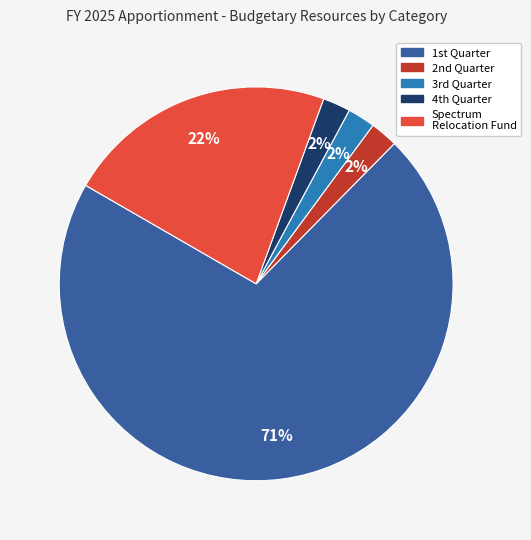

How many slices are in this pie chart?

5